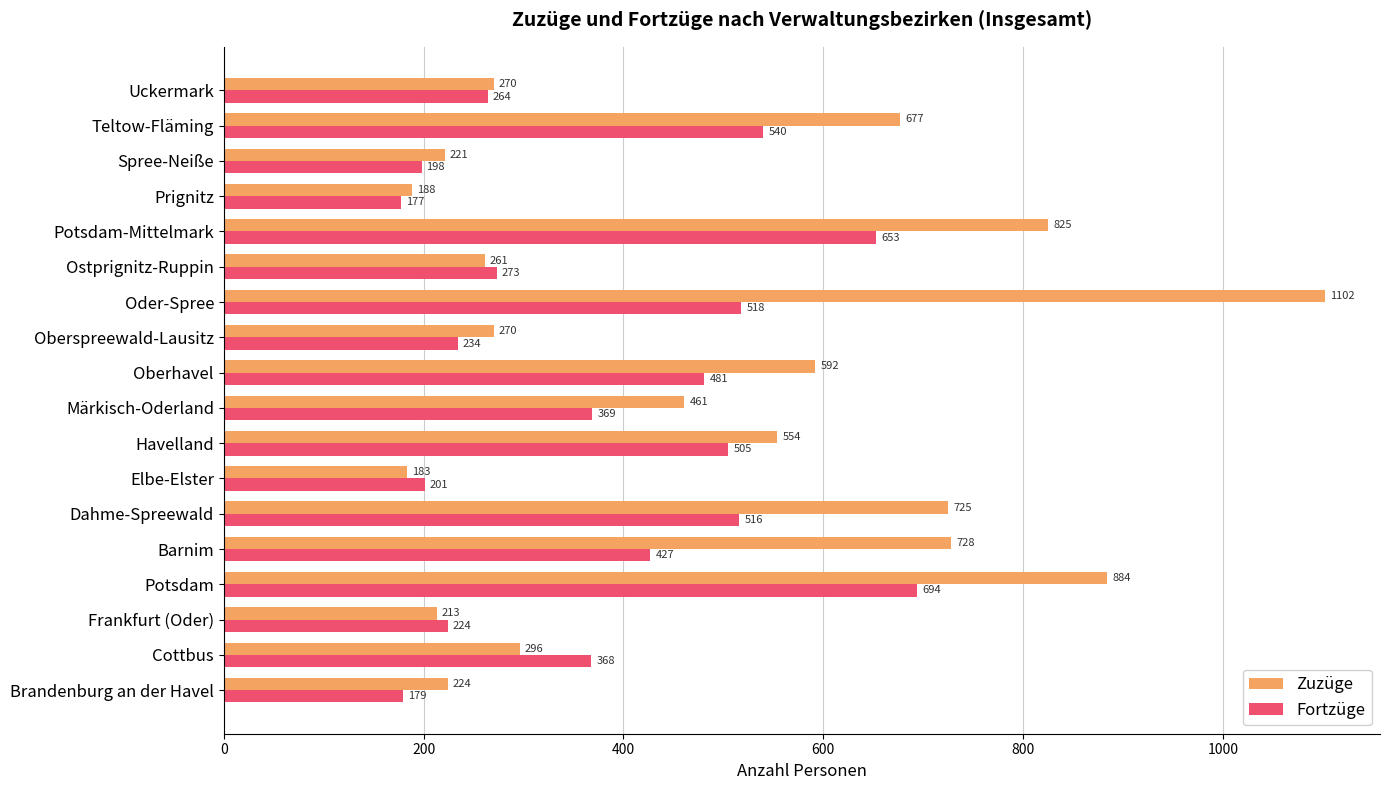

What is the sum of all Fortzüge values?

6821